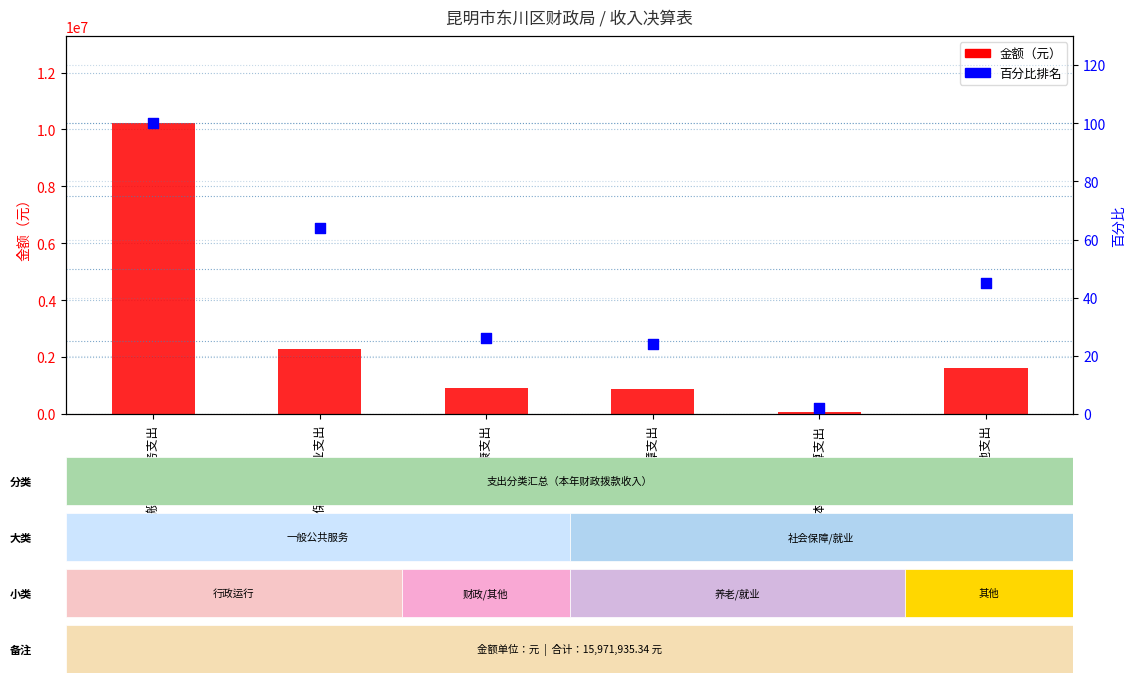

Which series has the largest Y range (max minus min)?

金额（元）